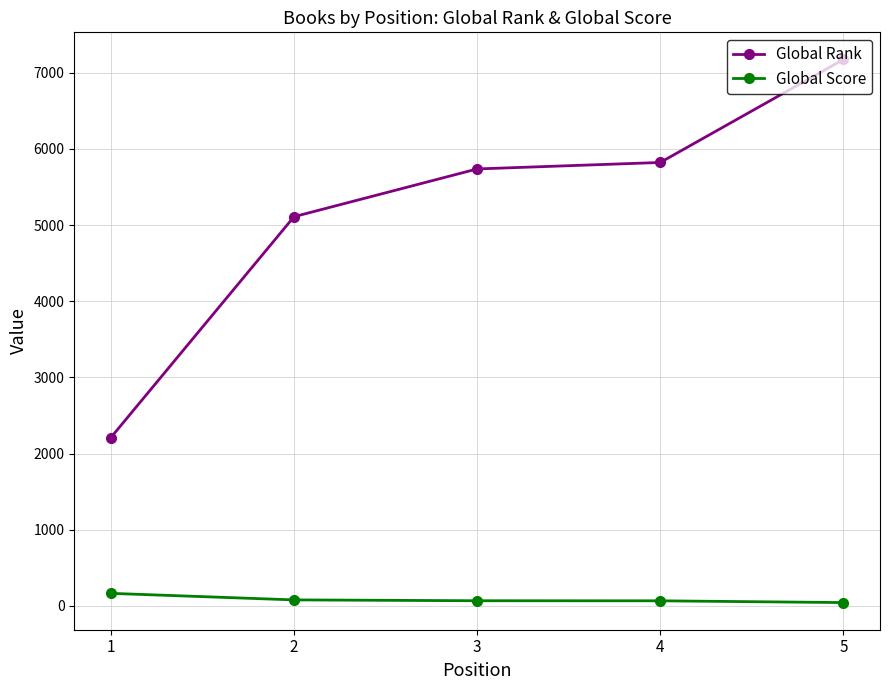

How many values in the Global Rank series are below 5738?

2